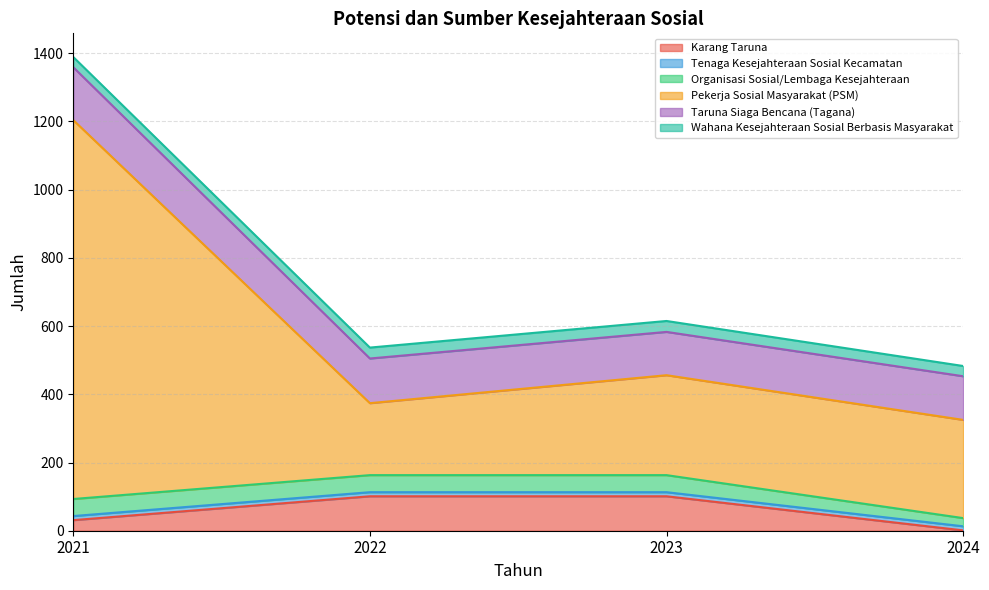

Is the value of Tenaga Kesejahteraan Sosial Kecamatan at 2023 greater than the value of Taruna Siaga Bencana (Tagana) at 2022?

No